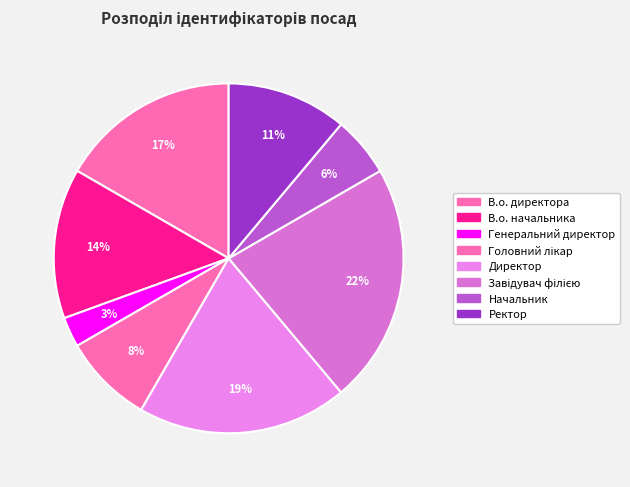

The Директор slice represents 11% of the pie. True or false?

False